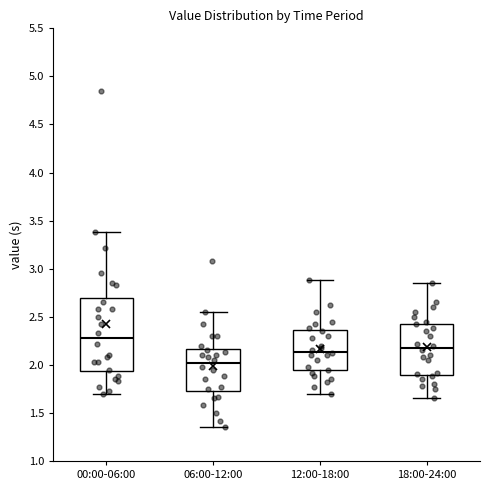

Reading left to right, transcribe this box plot: for each box, give where its median line is, the range the box spans, and where its two whiskers end, as read against the y-axis. The values are not printed on the chart, so give them approximately, as read against the axis.

00:00-06:00: median 2.30, box 1.95 to 2.70, whiskers 1.70 to 3.40
06:00-12:00: median 2.00, box 1.75 to 2.15, whiskers 1.35 to 2.55
12:00-18:00: median 2.15, box 1.95 to 2.35, whiskers 1.70 to 2.90
18:00-24:00: median 2.20, box 1.90 to 2.45, whiskers 1.65 to 2.85